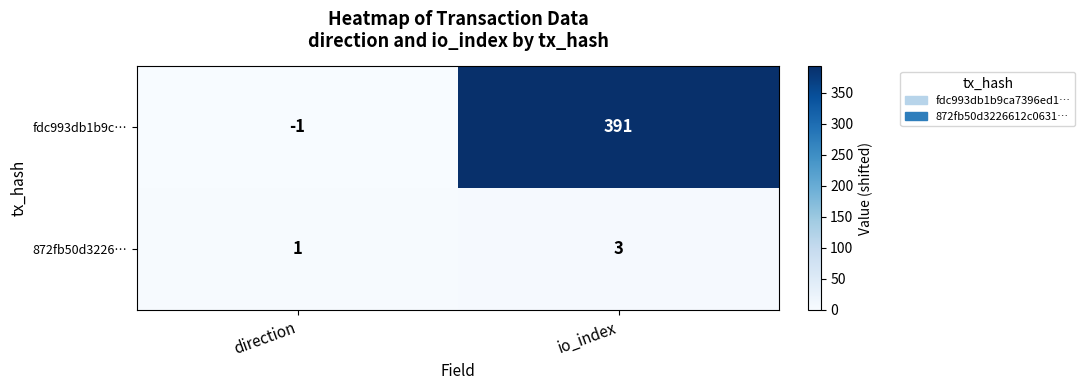

What is the sum of all fdc993db1b9c… values?

390